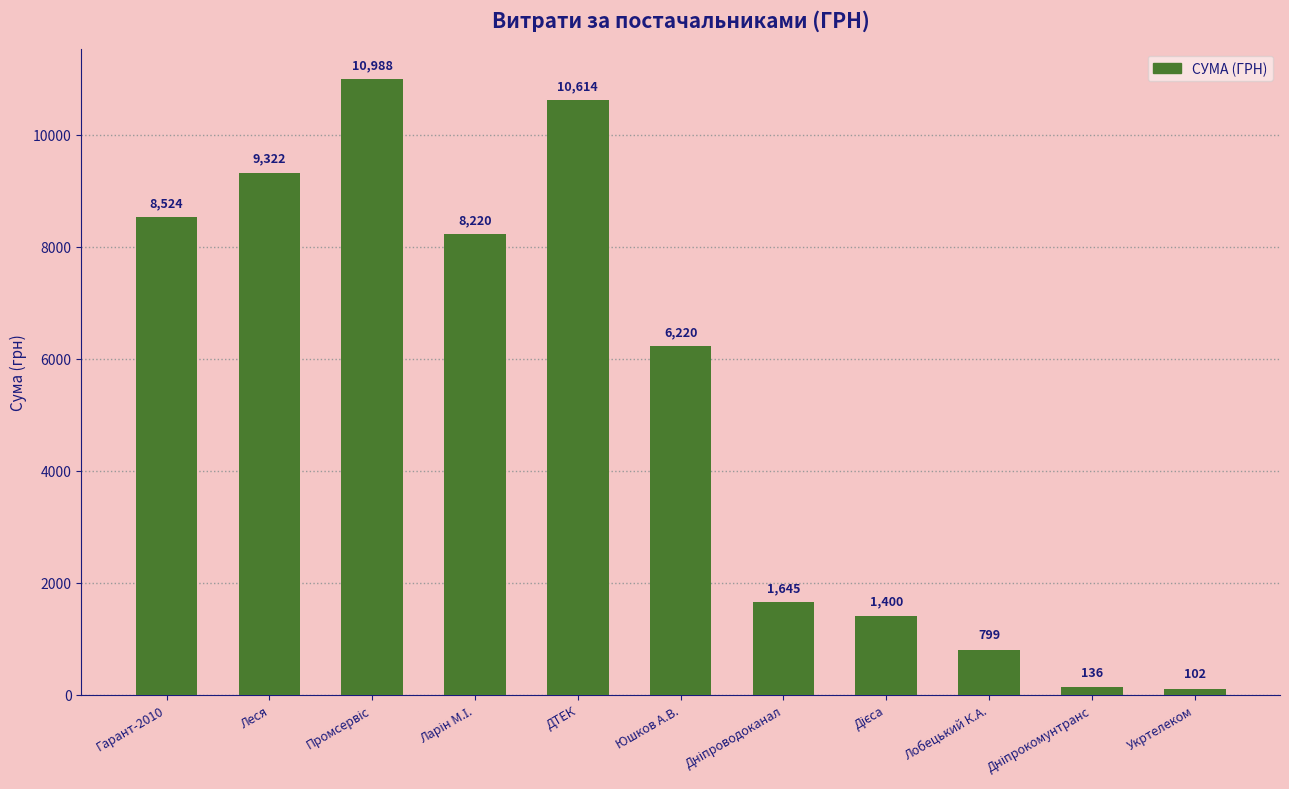

How many distinct data groups are displayed?

1